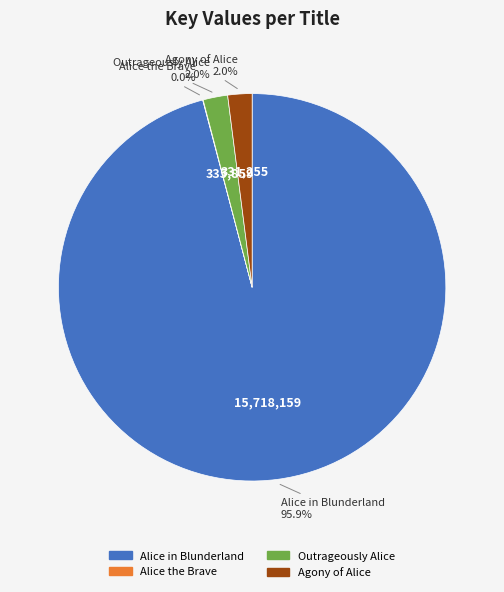

Is Agony of Alice the majority of the pie?

No